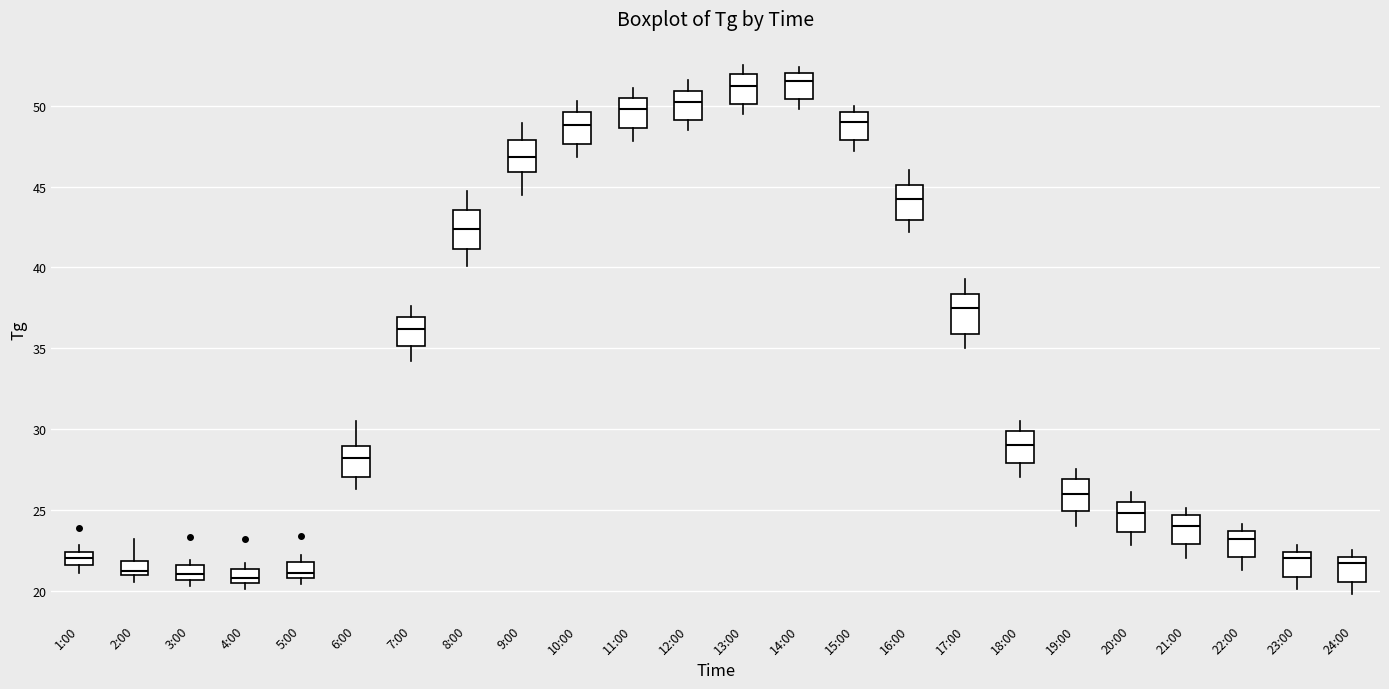

Reading left to right, read every box against the y-axis: the position of its median line, the range the box covers, and the ends of its whiskers. The values are not printed on the chart, so give them approximately, as read against the axis.

1:00: median 22.0, box 21.5 to 22.5, whiskers 21.0 to 23.0
2:00: median 21.0 (just above the box's lower edge), box 21.0 to 22.0, whiskers 20.5 to 23.0
3:00: median 21.0, box 20.5 to 21.5, whiskers 20.5 (just below the box's lower edge) to 22.0
4:00: median 21.0, box 20.5 to 21.5, whiskers 20.0 to 21.5 (just above the box's upper edge)
5:00: median 21.0 (inside the box), box 21.0 to 22.0, whiskers 20.5 to 22.0 (just above the box's upper edge)
6:00: median 28.0, box 27.0 to 29.0, whiskers 26.5 to 30.5
7:00: median 36.0, box 35.0 to 37.0, whiskers 34.0 to 37.5
8:00: median 42.5, box 41.0 to 43.5, whiskers 40.0 to 44.5
9:00: median 47.0, box 46.0 to 48.0, whiskers 44.5 to 49.0
10:00: median 49.0, box 47.5 to 49.5, whiskers 47.0 to 50.5
11:00: median 50.0, box 48.5 to 50.5, whiskers 48.0 to 51.0
12:00: median 50.0, box 49.0 to 51.0, whiskers 48.5 to 51.5
13:00: median 51.0, box 50.0 to 52.0, whiskers 49.5 to 52.5
14:00: median 51.5, box 50.5 to 52.0, whiskers 50.0 to 52.5
15:00: median 49.0, box 48.0 to 49.5, whiskers 47.0 to 50.0
16:00: median 44.0, box 43.0 to 45.0, whiskers 42.0 to 46.0
17:00: median 37.5, box 36.0 to 38.5, whiskers 35.0 to 39.5
18:00: median 29.0, box 28.0 to 30.0, whiskers 27.0 to 30.5
19:00: median 26.0, box 25.0 to 27.0, whiskers 24.0 to 27.5
20:00: median 25.0, box 23.5 to 25.5, whiskers 23.0 to 26.0
21:00: median 24.0, box 23.0 to 24.5, whiskers 22.0 to 25.0
22:00: median 23.0, box 22.0 to 23.5, whiskers 21.5 to 24.0
23:00: median 22.0, box 21.0 to 22.5, whiskers 20.0 to 23.0
24:00: median 21.5, box 20.5 to 22.0, whiskers 20.0 to 22.5